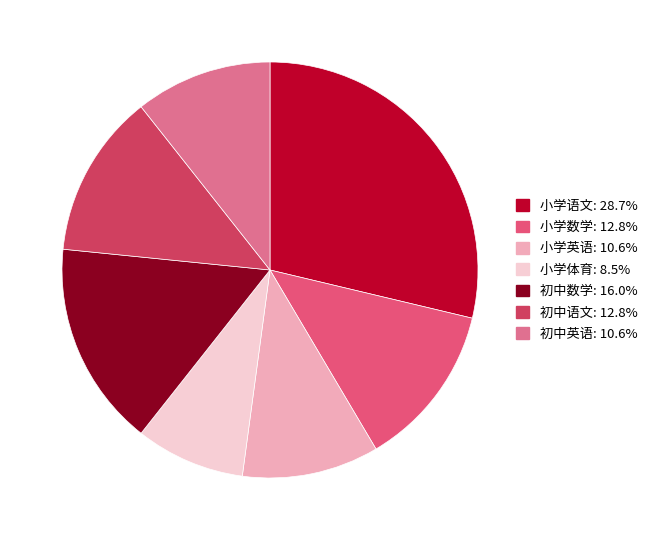

To the nearest percent, what percentage of the pie is 初中英语?

11%